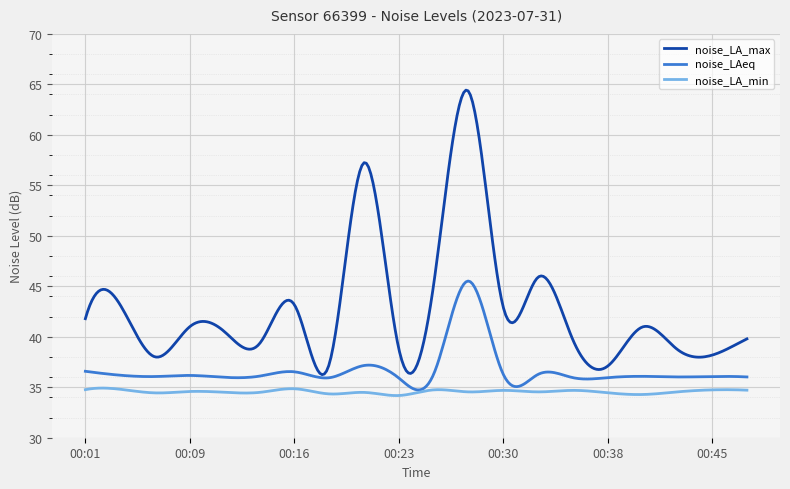

Which series has the largest range (max minus min)?

noise_LA_max